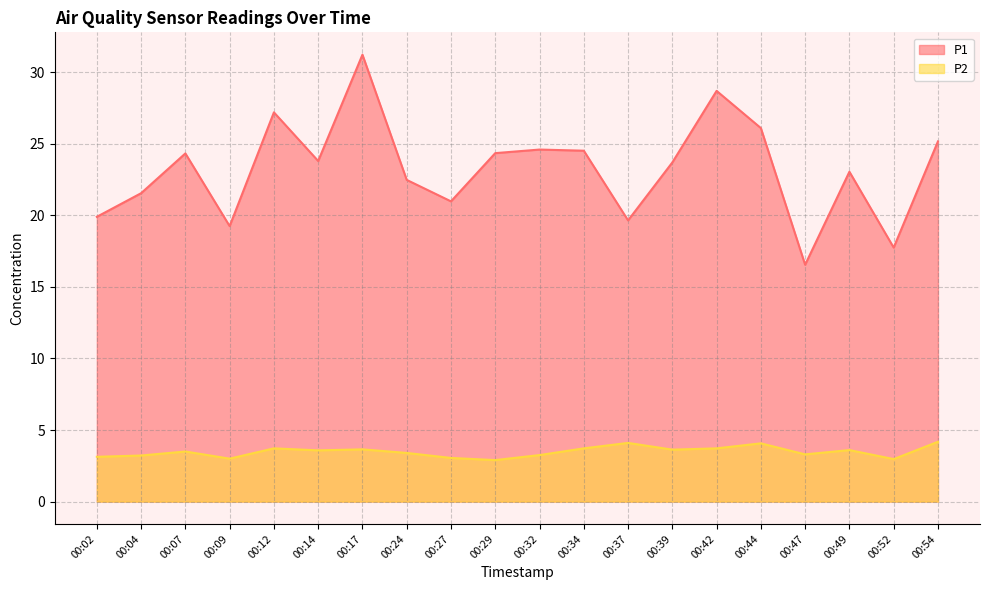

True or false: P2 and P1 cross at least once.

False